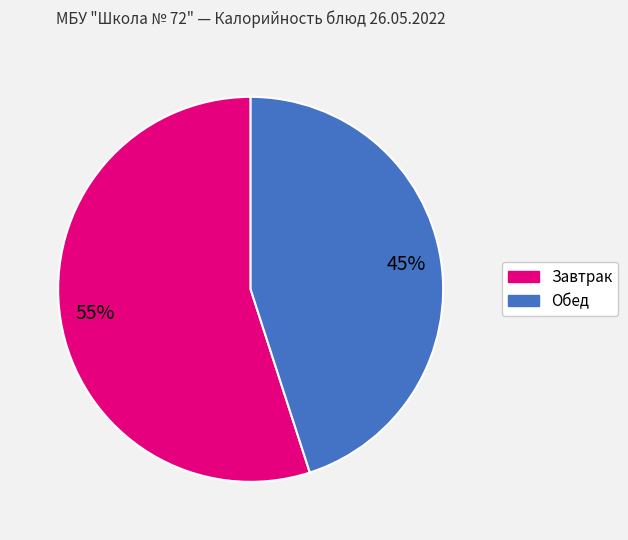

To the nearest percent, what is the difference between the largest and smallest slice percentages?

10%